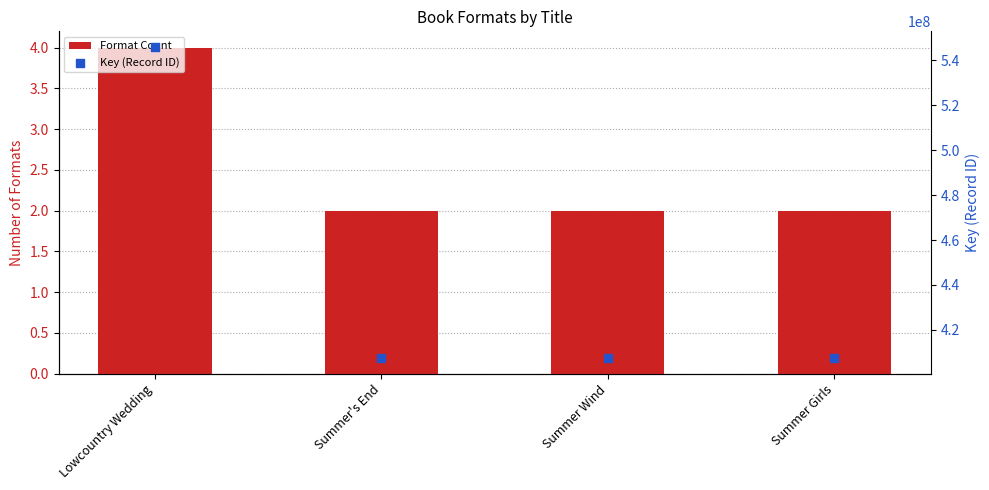

At how many categories does at least one series exceed 460498228?

1